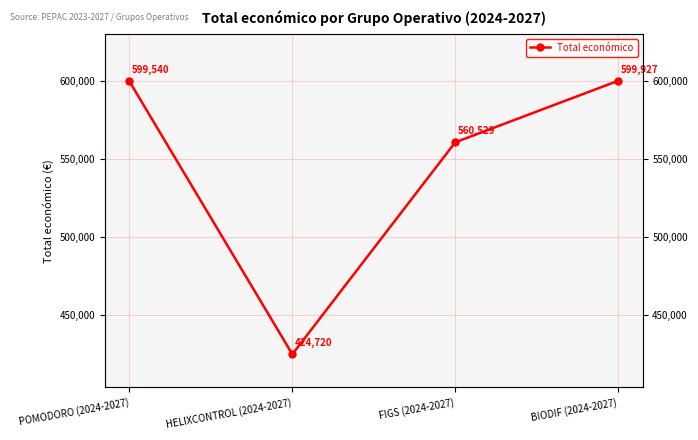

Is this an area chart (filled region under the line)?

No